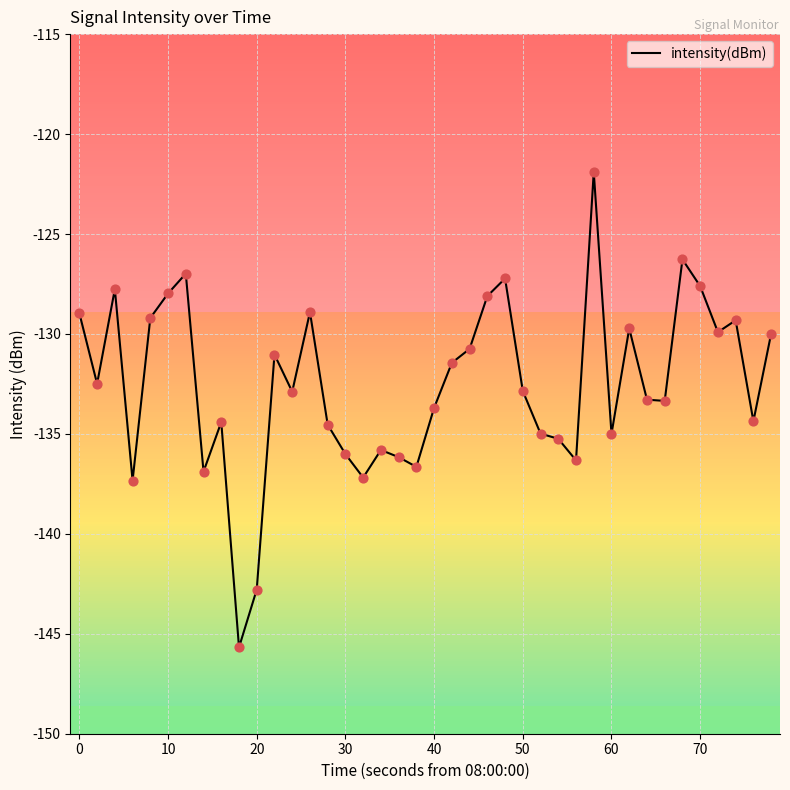

What is the maximum value shown in the chart?

-121.9